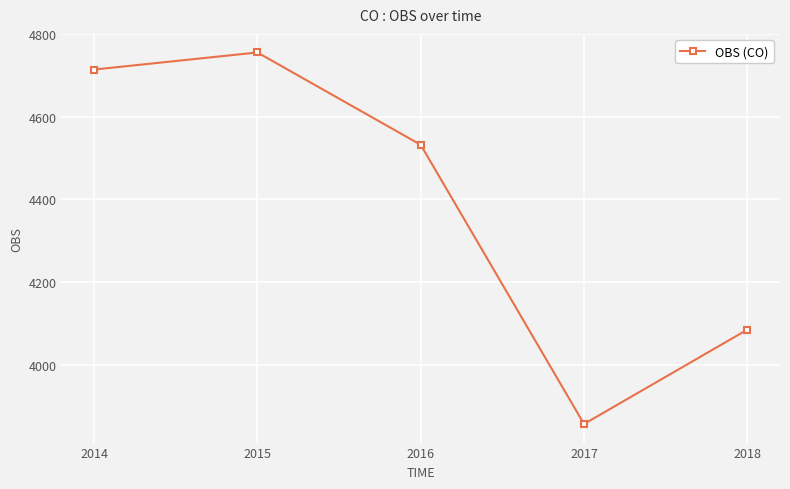

What is the sum of the values at 2017 and 2014?

8570.8